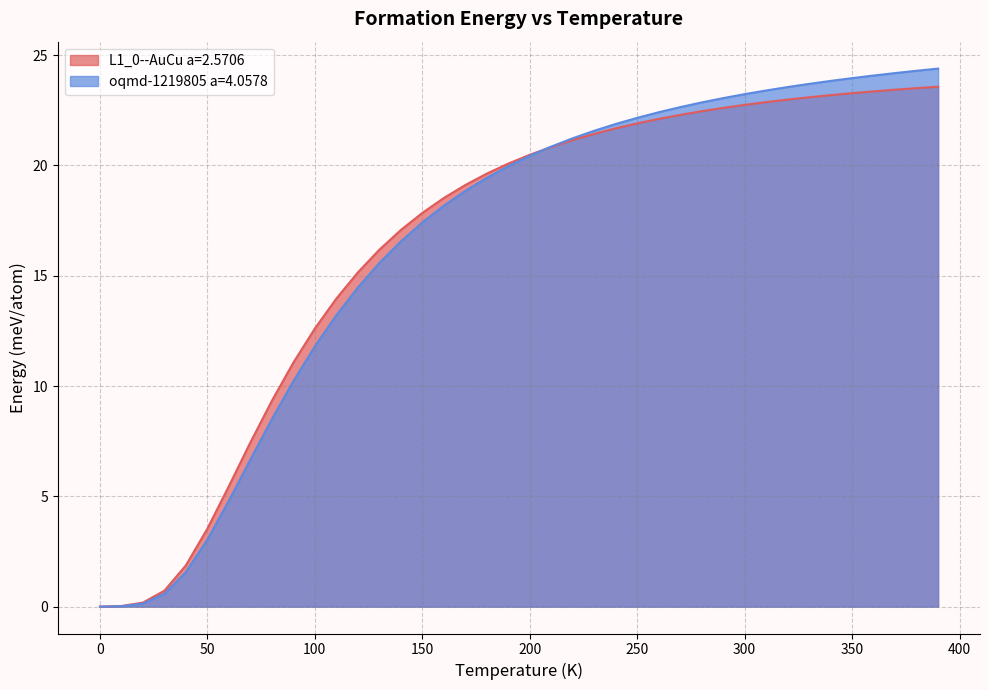

Reading right to left, what are all the values shown in this chart?

L1_0--AuCu a=2.5706: 23.6	23.5	23.4	23.4	23.3	23.2	23.1	23.0	22.9	22.7	22.6	22.5	22.3	22.1	21.9	21.7	21.4	21.2	20.8	20.5	20.1	19.6	19.1	18.5	17.8	17.1	16.2	15.1	14.0	12.6	11.1	9.3	7.4	5.5	3.5	1.9	0.7	0.2	0.0	0.0
oqmd-1219805 a=4.0578: 24.4	24.3	24.2	24.1	24.0	23.8	23.7	23.6	23.4	23.2	23.1	22.9	22.6	22.4	22.2	21.9	21.6	21.2	20.9	20.4	20.0	19.4	18.8	18.2	17.4	16.6	15.6	14.5	13.2	11.8	10.2	8.5	6.7	4.8	3.0	1.6	0.6	0.1	0.0	0.0